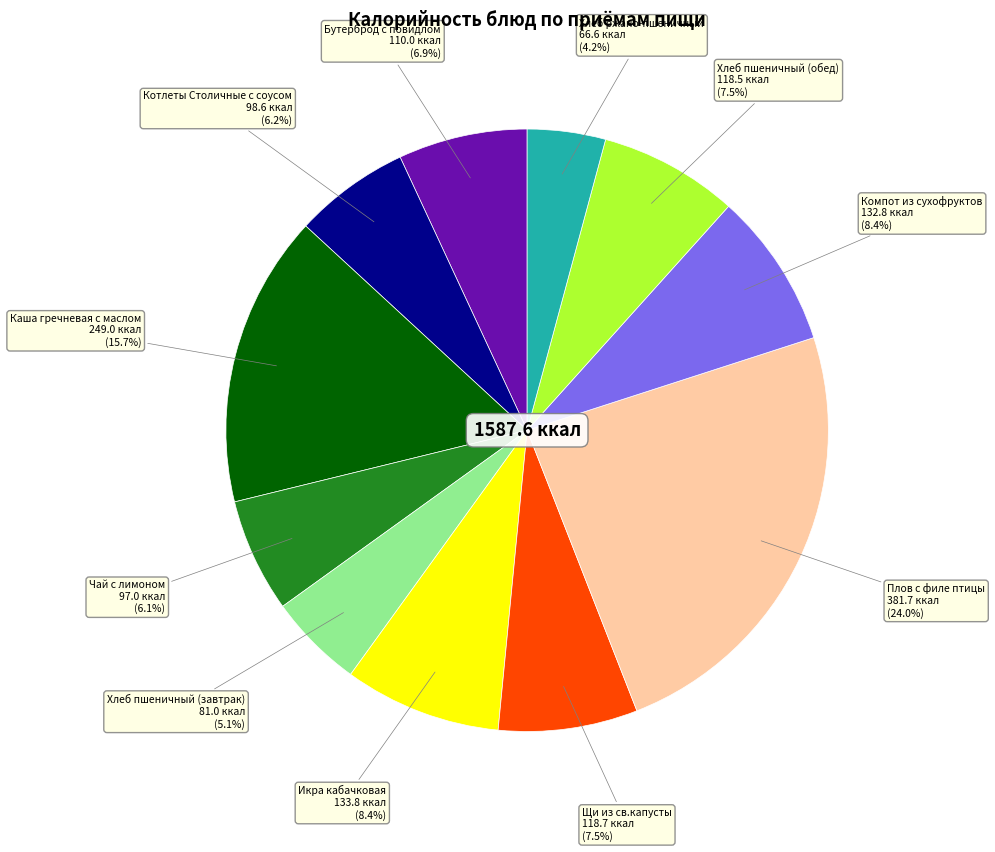

Does any single category account for the majority?

No